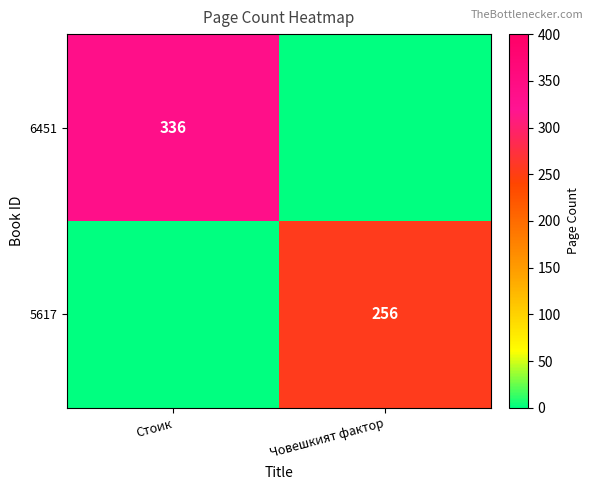

Is the value of 5617 at Човешкият фактор greater than the value of 6451 at Стоик?

No